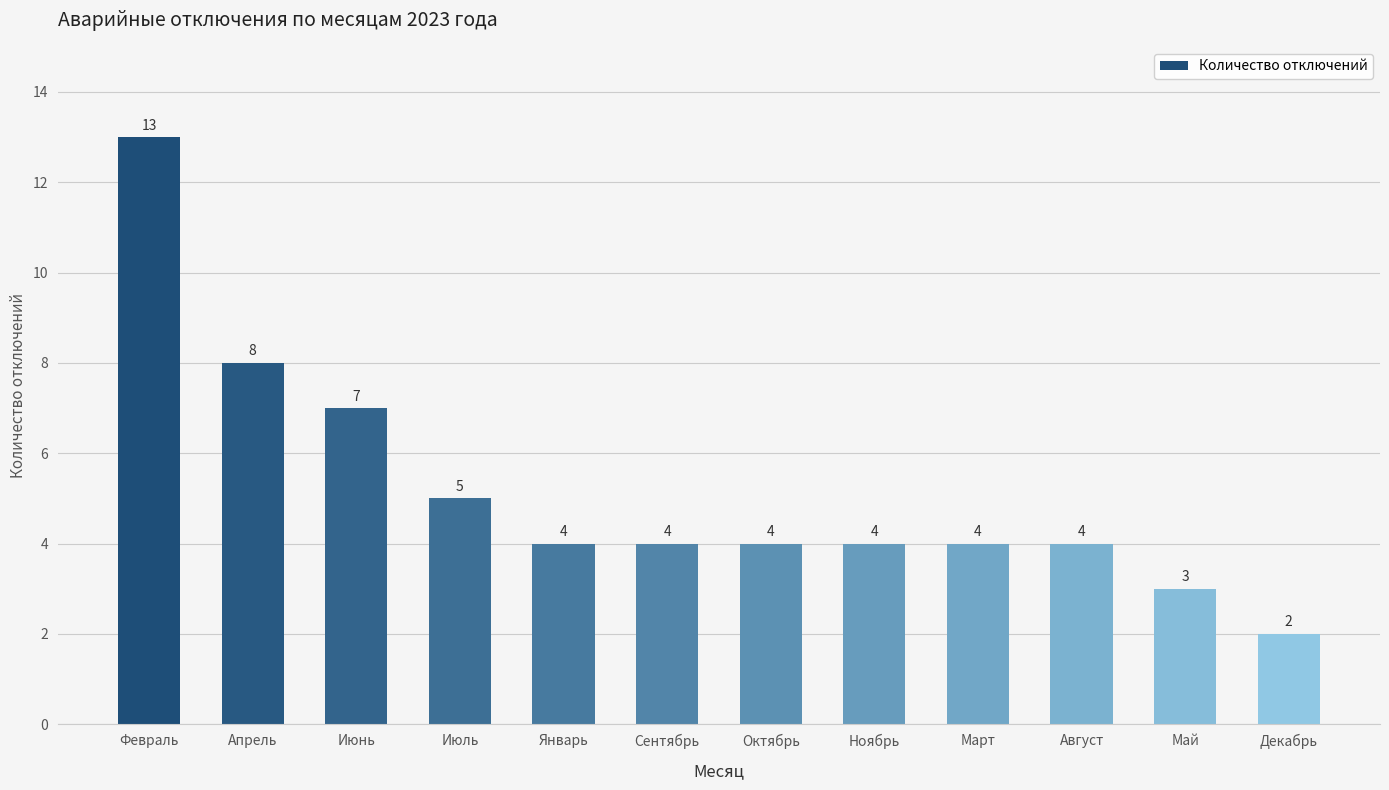

Reading right to left, extract all data points from this chart.

2	3	4	4	4	4	4	4	5	7	8	13